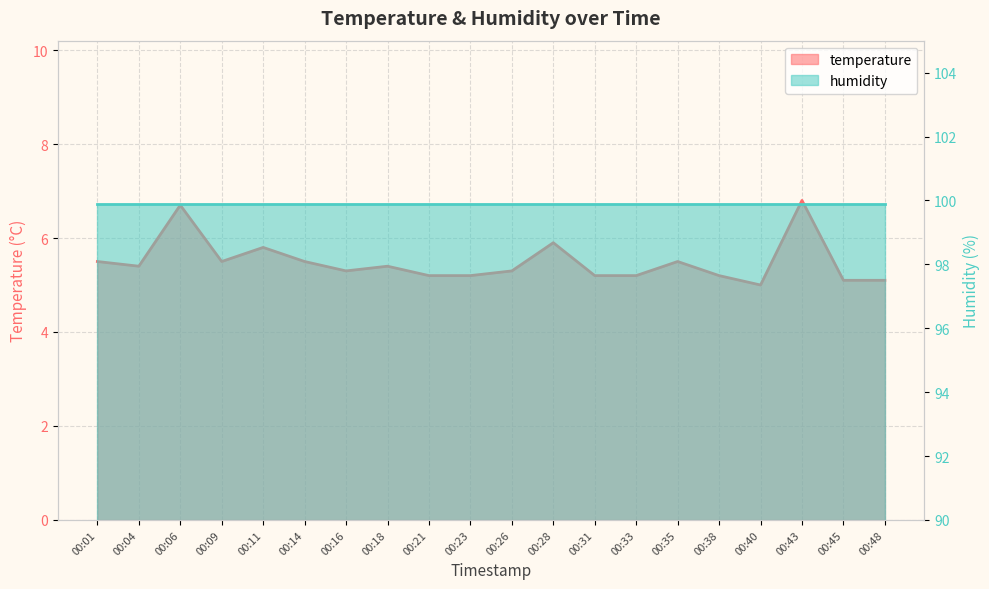

What is the change in value from 00:43 to 00:48?

-1.7